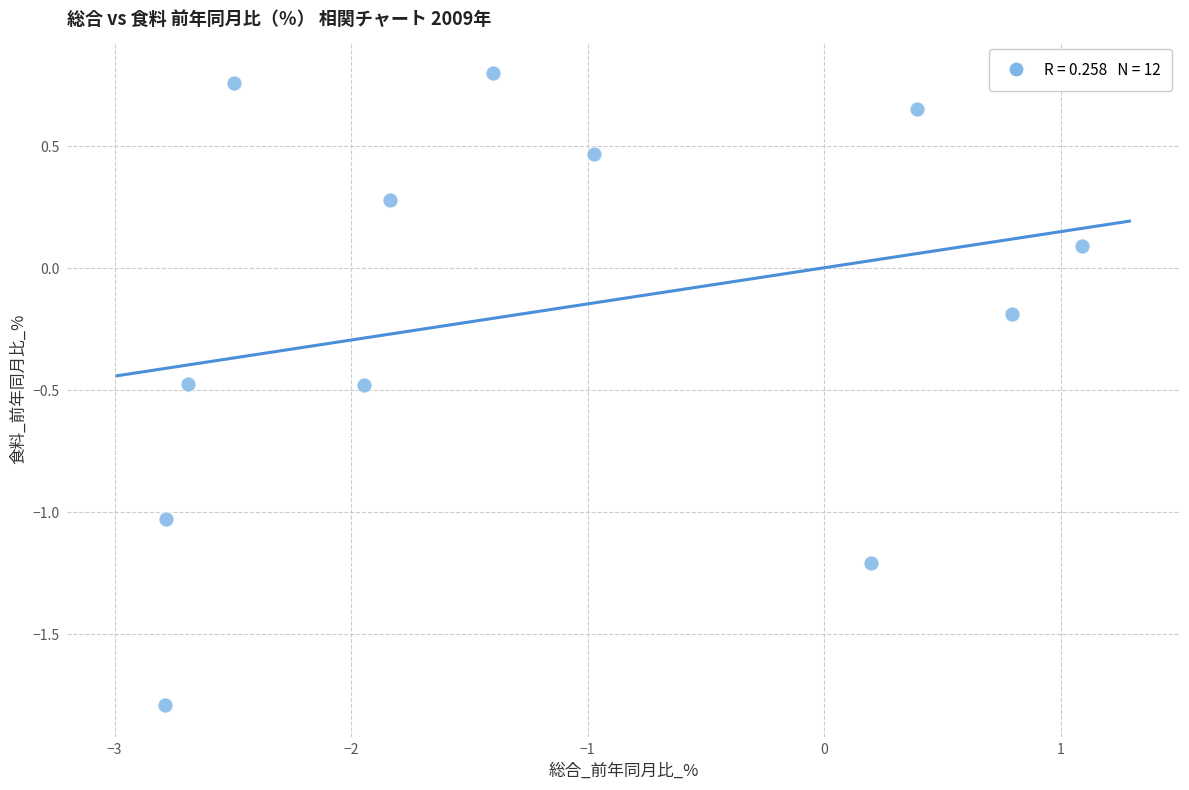

What is the range of Y values (max minus min)?

2.6